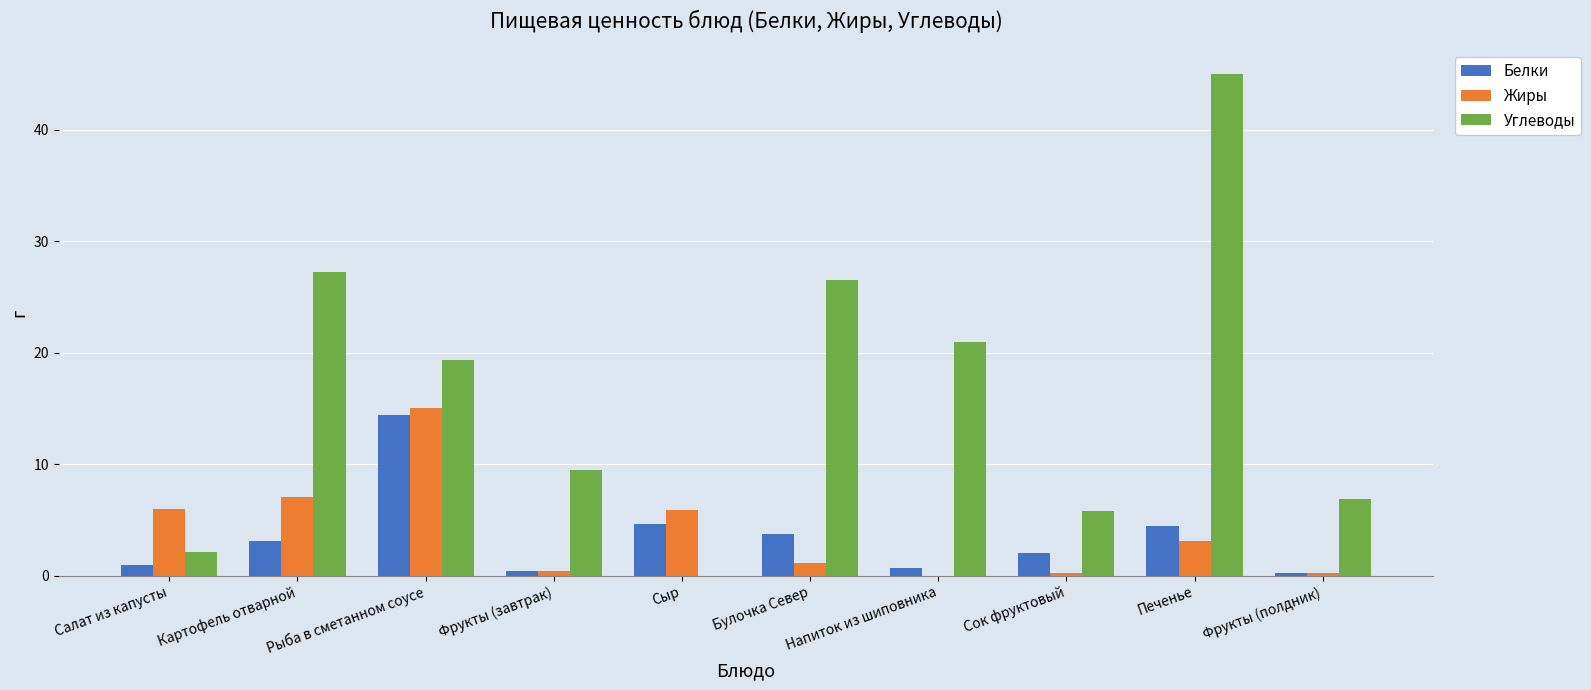

At which category does the chart reach its peak across all series?

Печенье